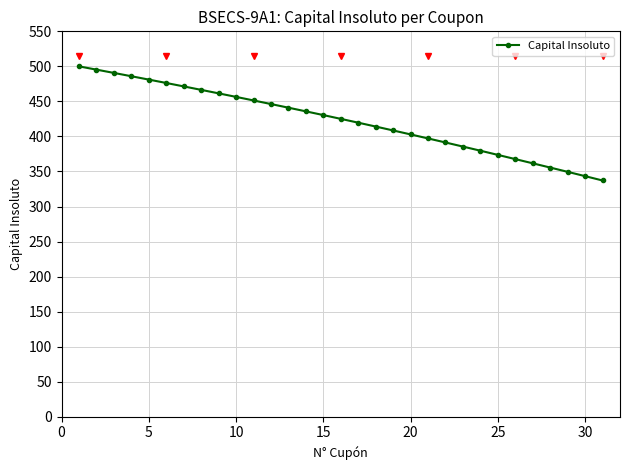

What is the difference between the second highest and minimum values?

158.2